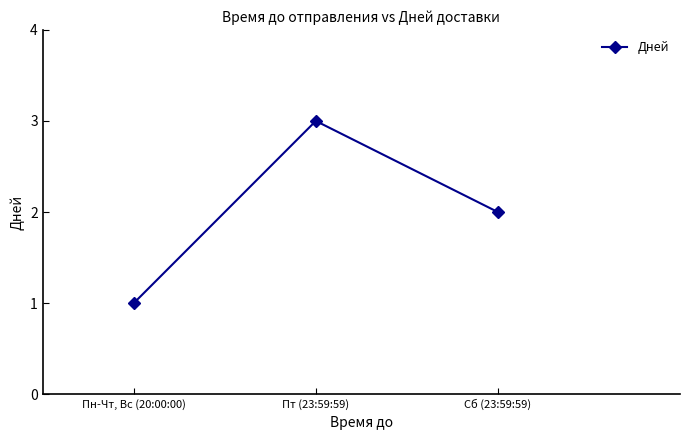

Read the value at Сб (23:59:59).

2